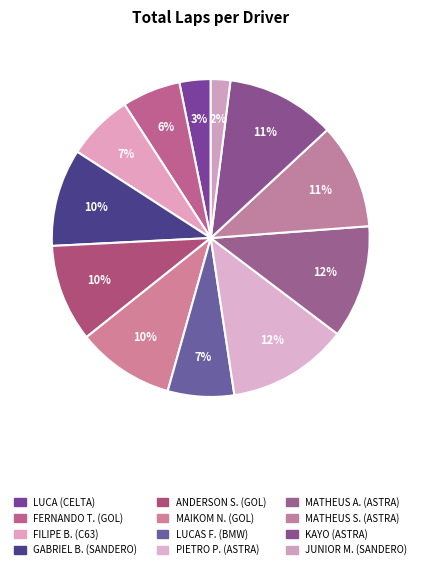

The MATHEUS A. (ASTRA) slice represents 17% of the pie. True or false?

False